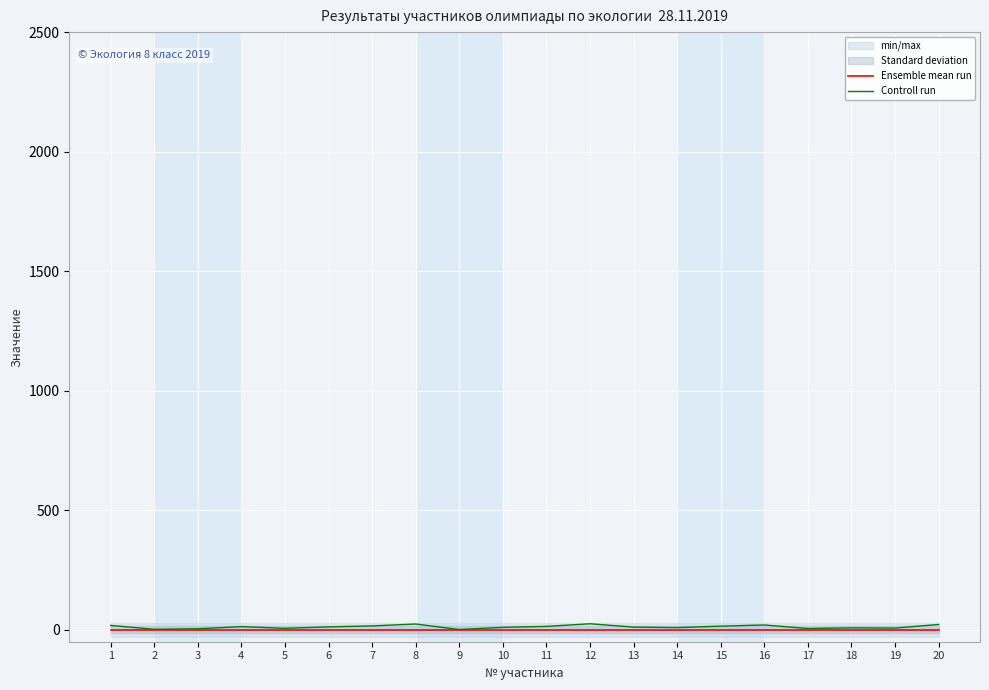

Where is Ensemble mean run nearest to the value 0?

1